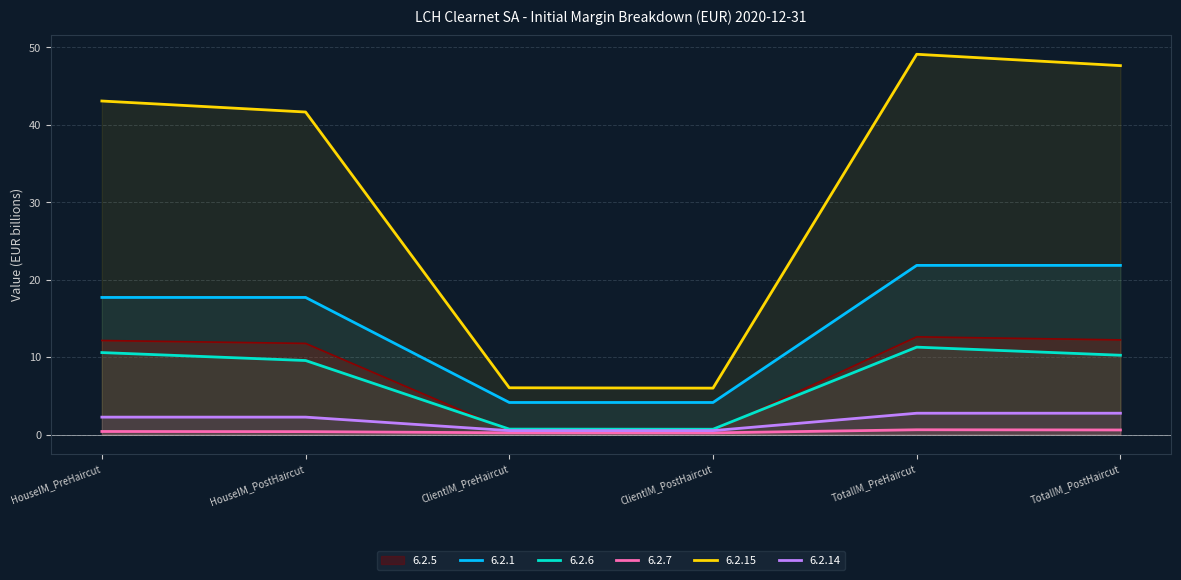

Which series has the largest total across all categories?

6.2.15